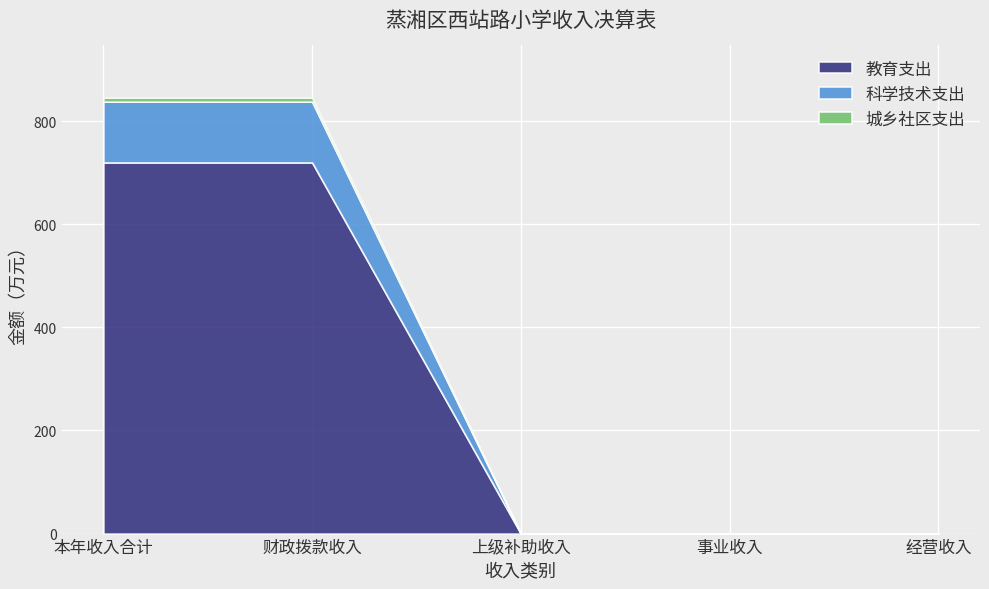

How many data points in 教育支出 are above 0?

2